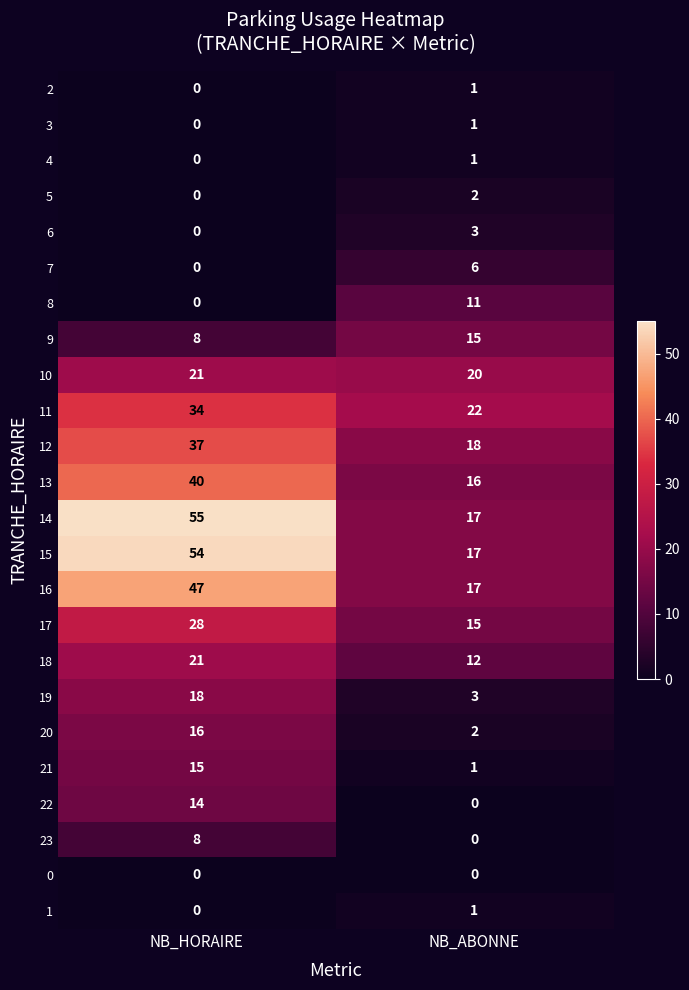

What is the spread (max minus min) of values at NB_ABONNE?

22